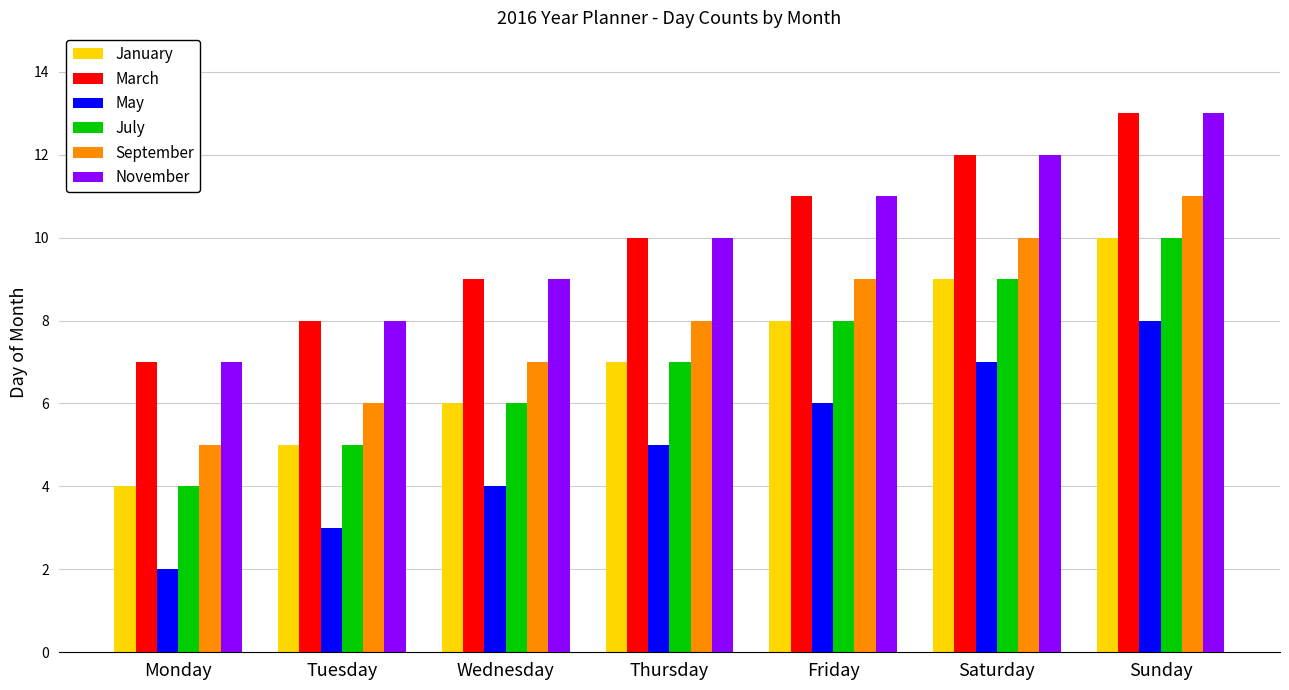

The value of July at Tuesday is 5. True or false?

True